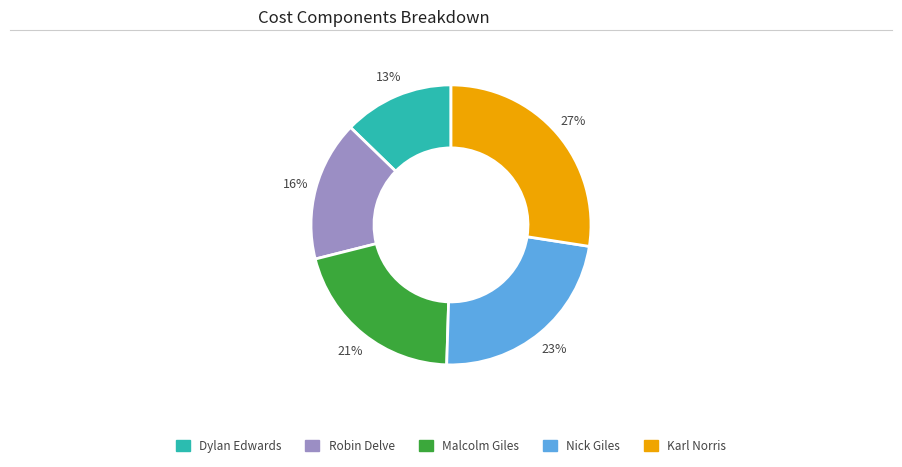

To the nearest percent, what is the difference between the Malcolm Giles and Nick Giles slice percentages?

2%